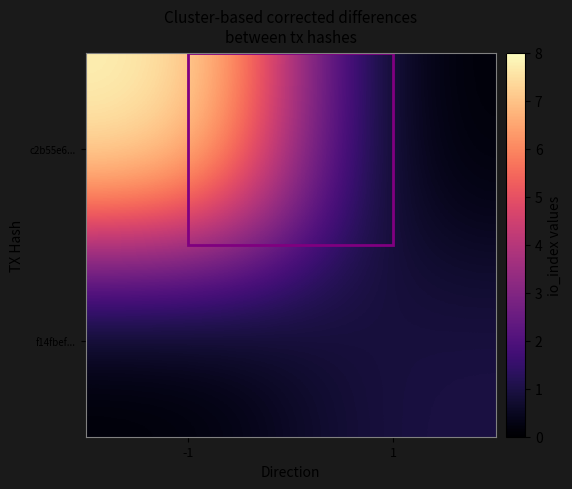

Reading left to right, list all the values displayed in this chart.

f14fbef...: -1=0	1=1
c2b55e6...: -1=8	1=0